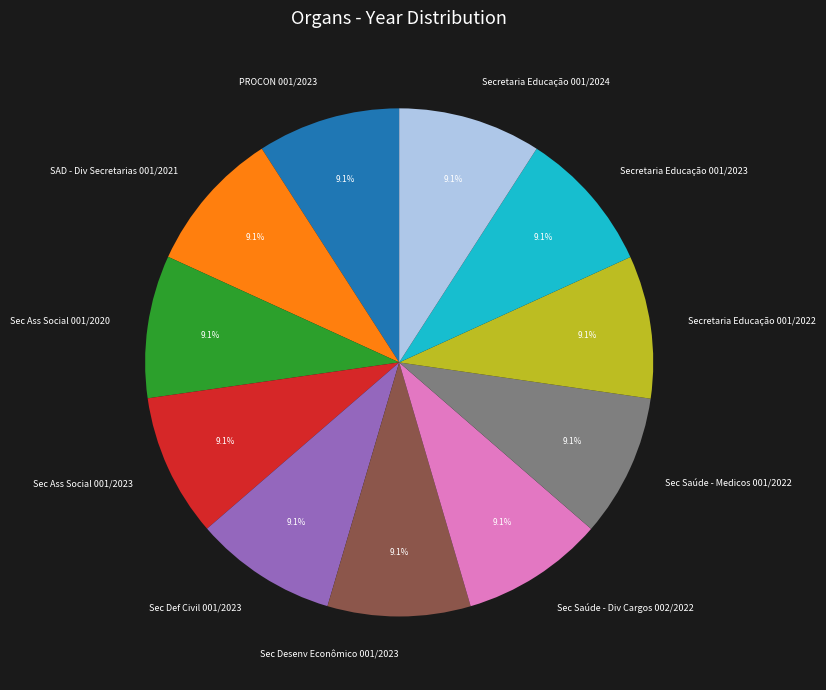

How many slices are in this pie chart?

11